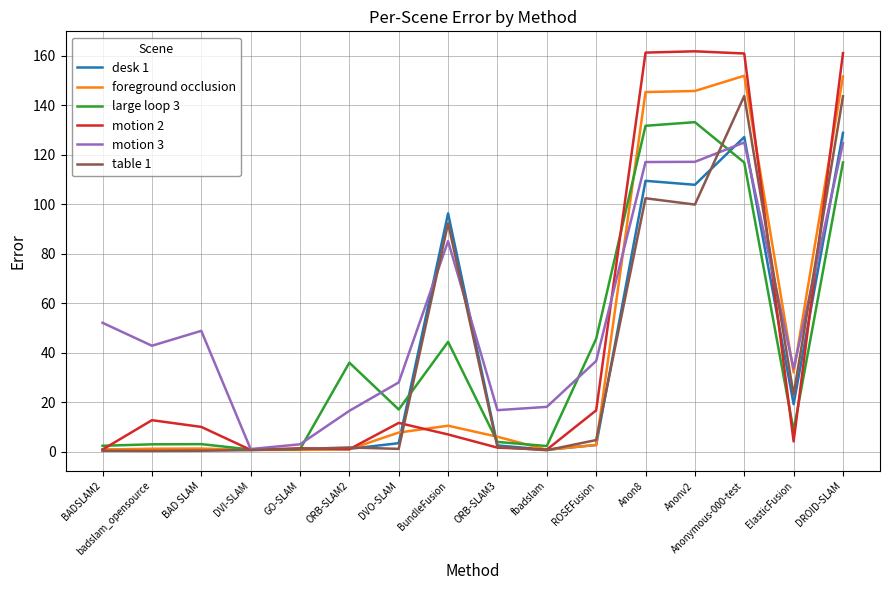

What is the spread (max minus min) of values at ElasticFusion?

29.4